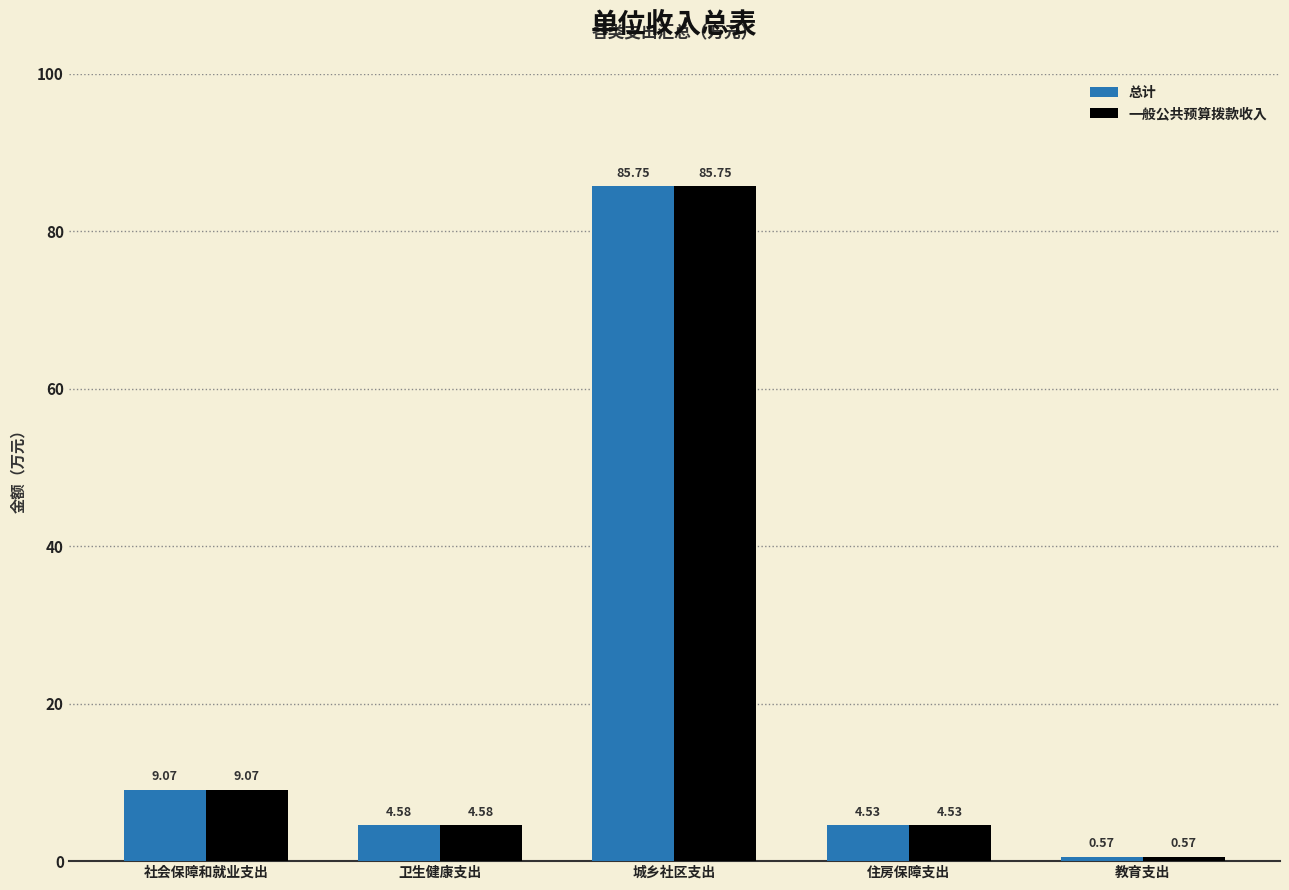

At which label is 一般公共预算拨款收入 closest to 43?

社会保障和就业支出